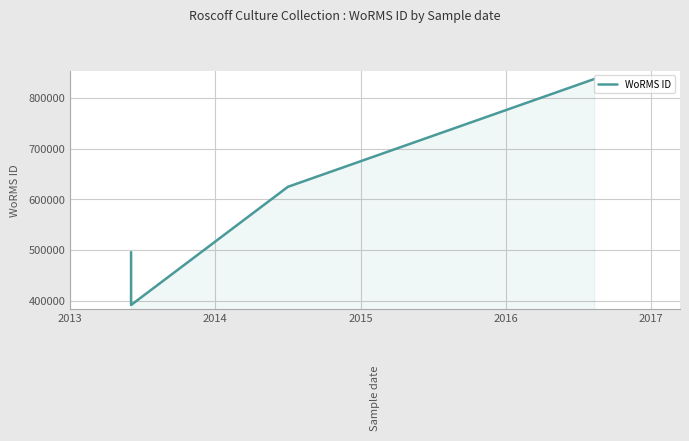

List the labels in order of value, smallest first.

2014, 2013, 2015, 2016